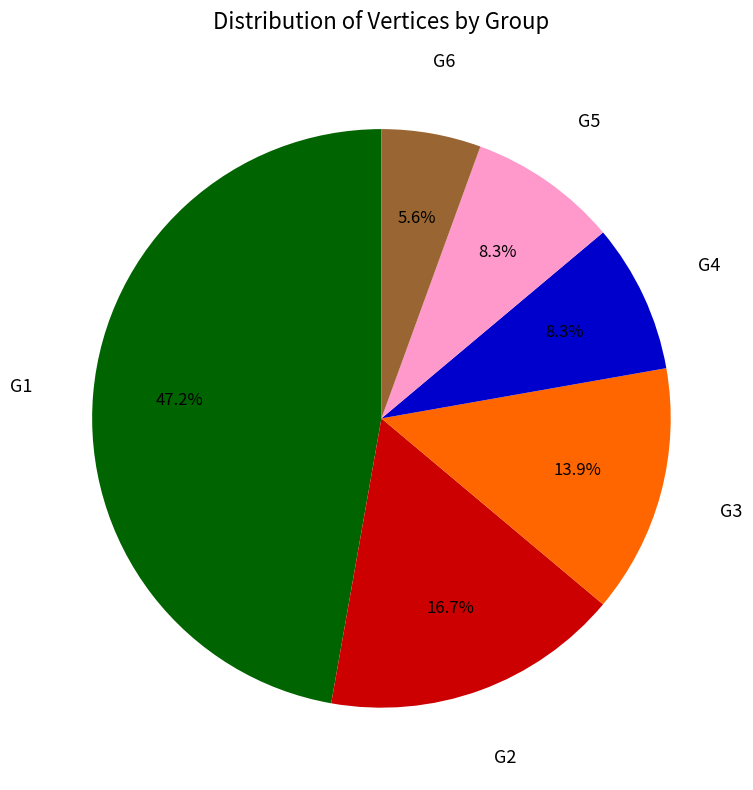

Which category has the biggest portion of the pie?

G1